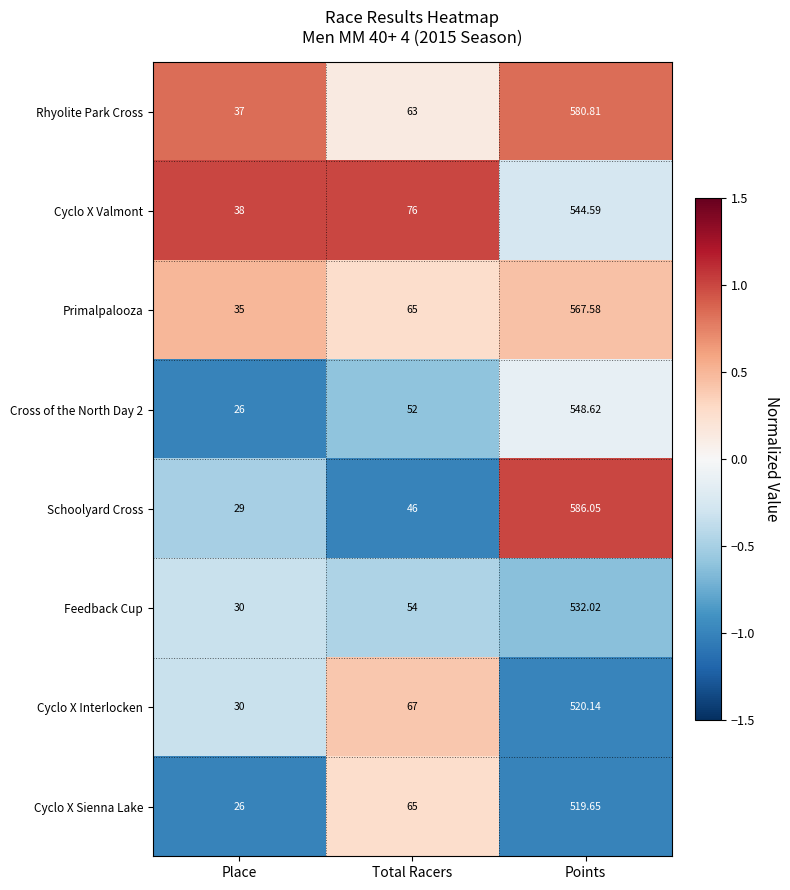

At which label is Cross of the North Day 2 closest to 287?

Total Racers